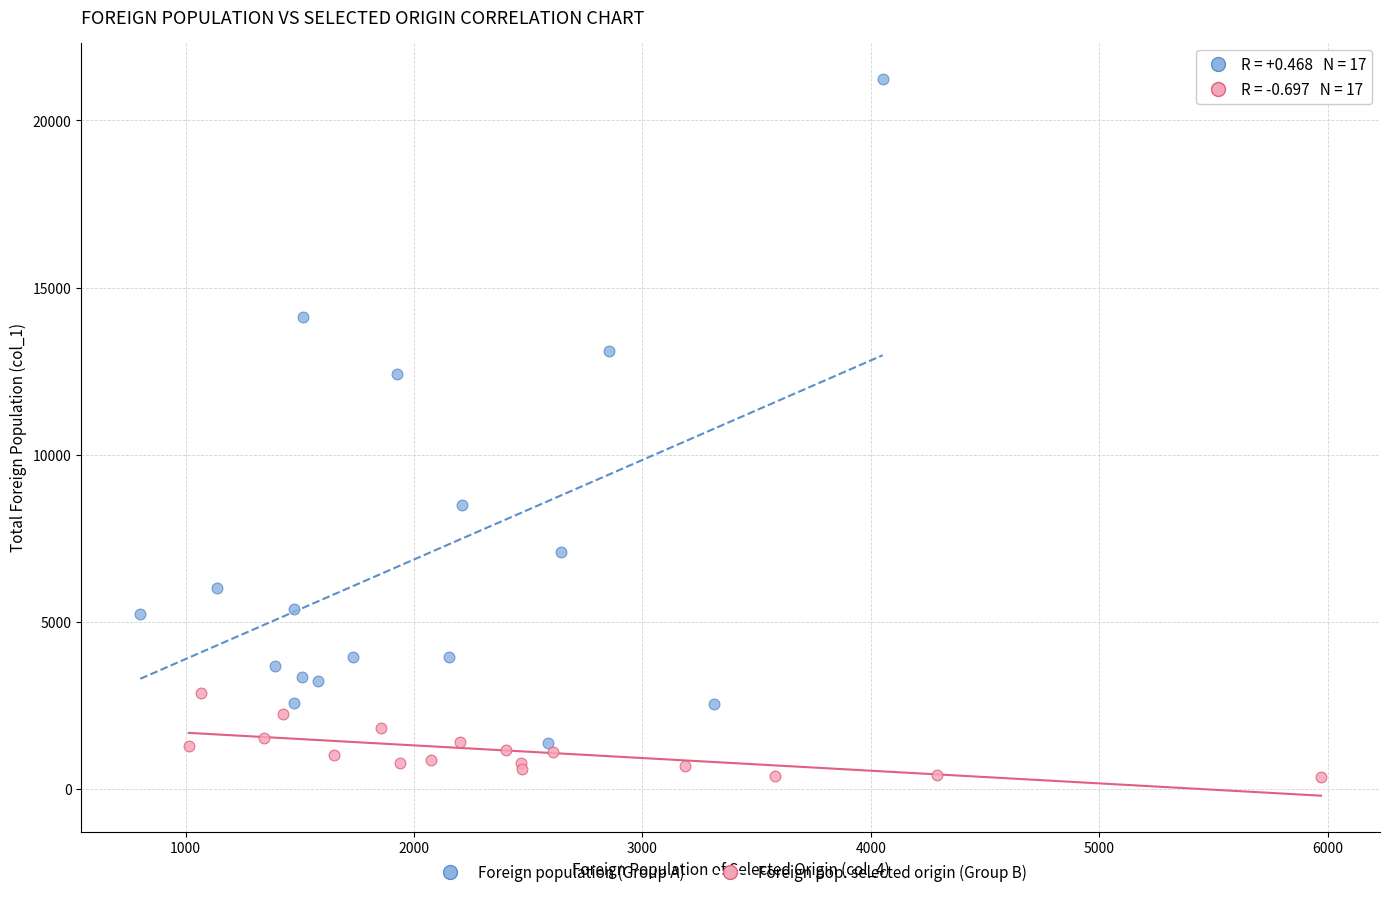

Which series has the widest spread of Y values?

Foreign population (Group A)